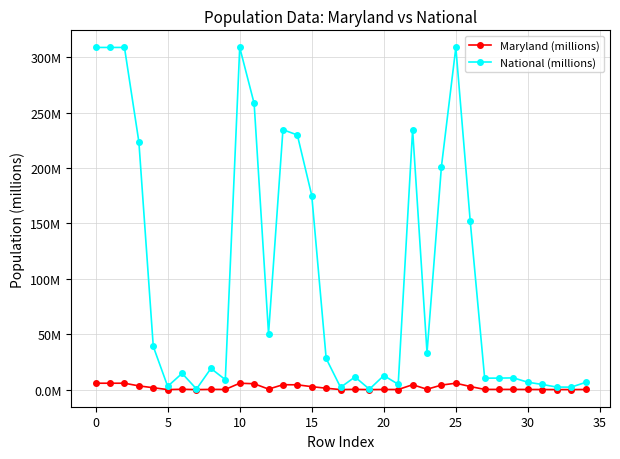

List the series in order of their overall mean, highest first.

National (millions), Maryland (millions)